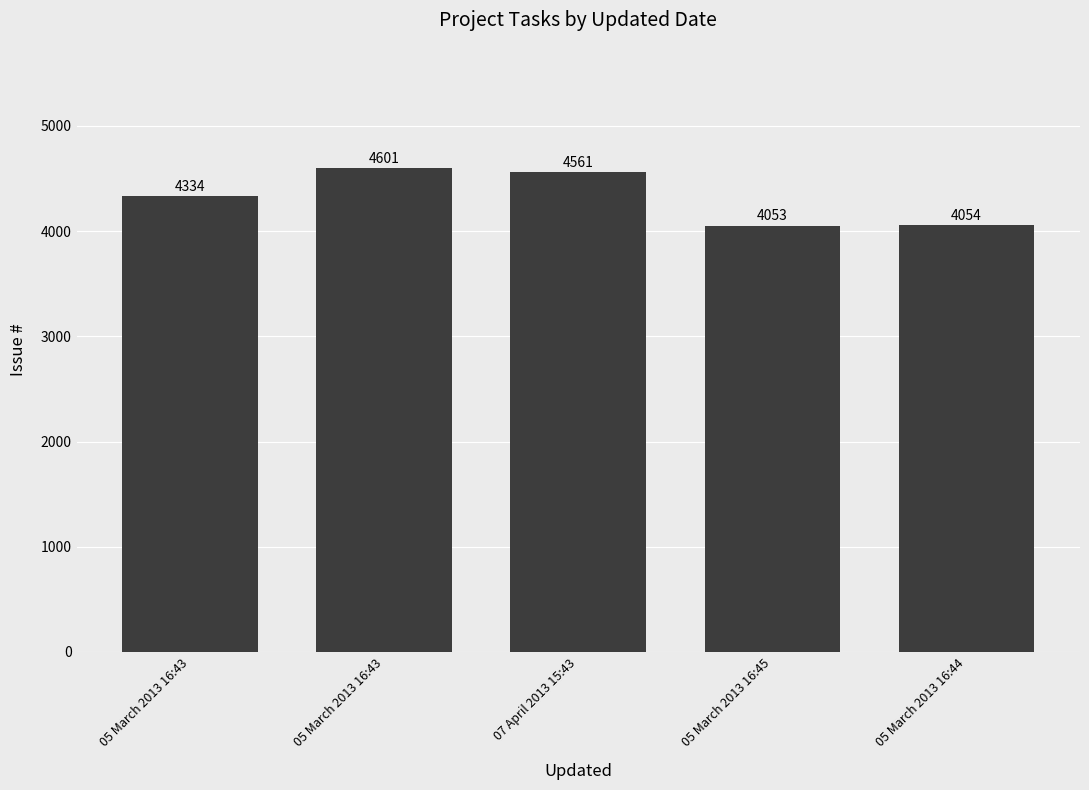

Reading left to right, list all the values displayed in this chart.

05 March 2013 16:43=4334	05 March 2013 16:43=4601	07 April 2013 15:43=4561	05 March 2013 16:45=4053	05 March 2013 16:44=4054